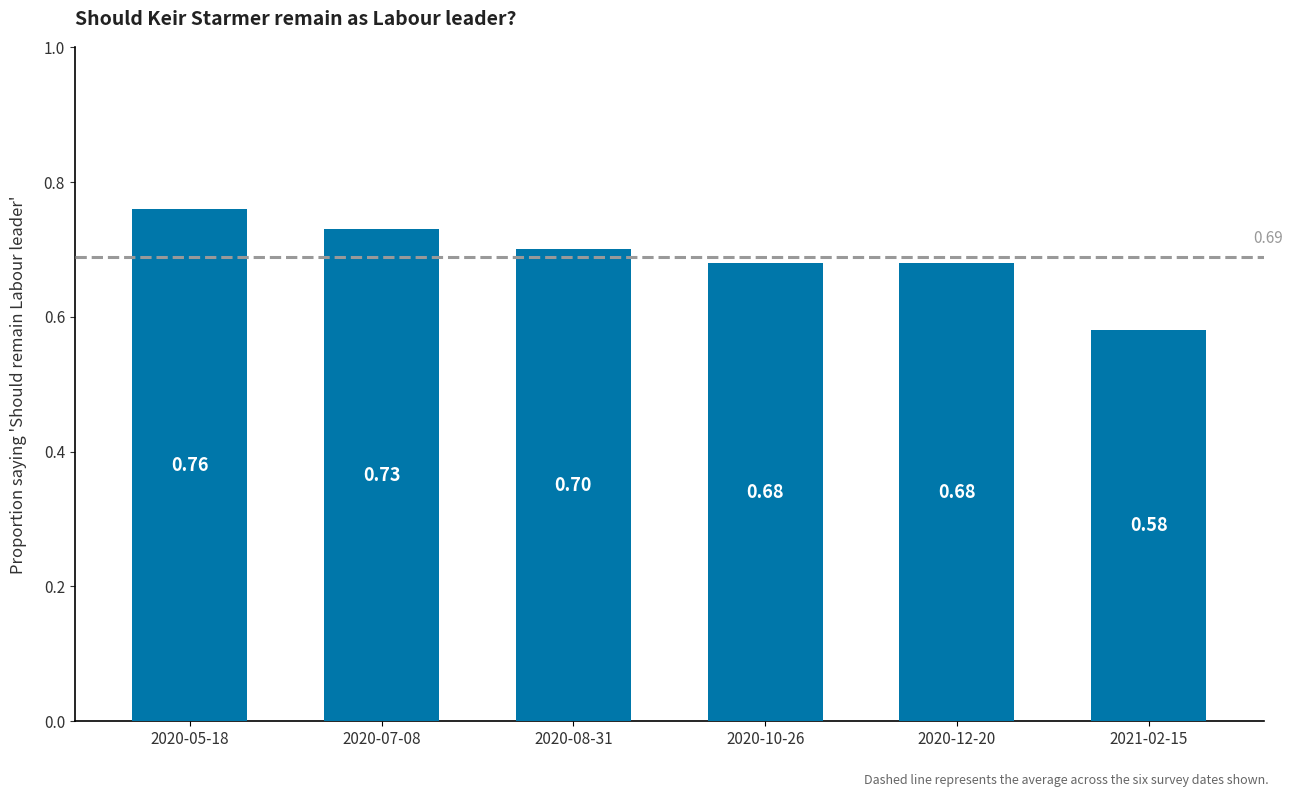

What is the sum of the values at 2020-07-08 and 2020-10-26?

1.4